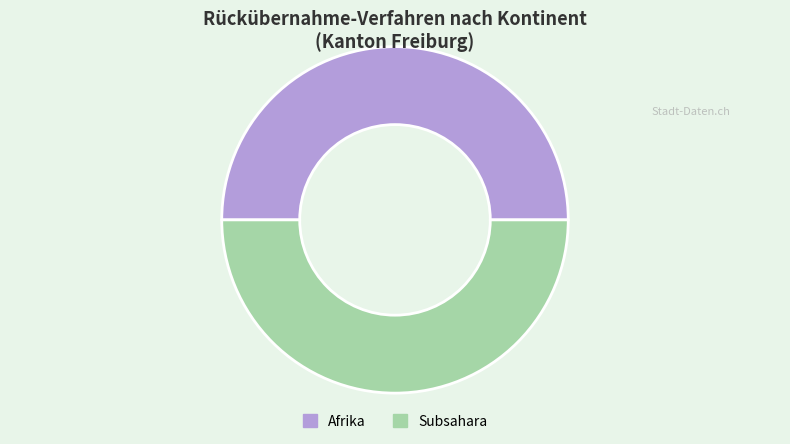

Do Afrika and Subsahara together represent more than half of the pie?

Yes